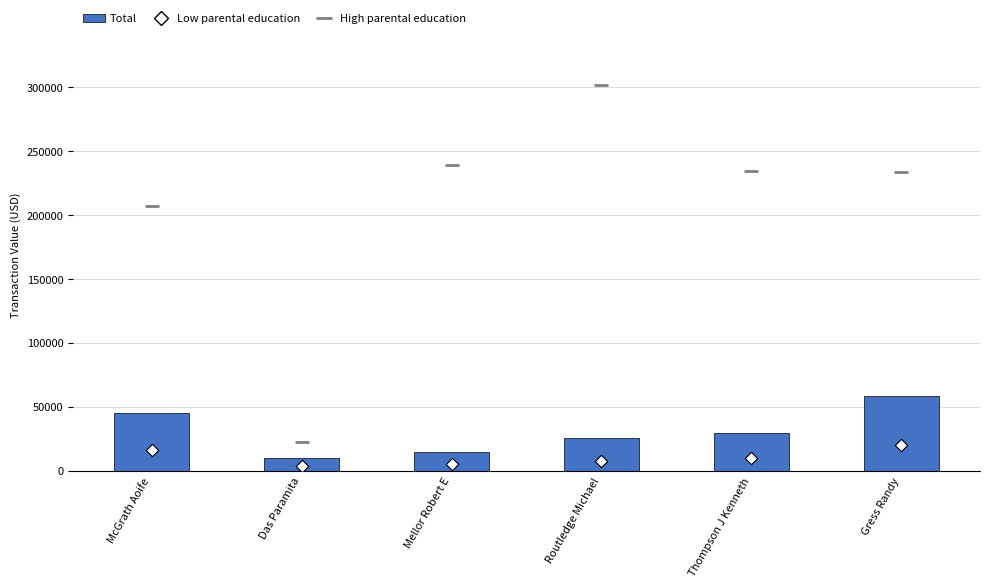

At how many categories does at least one series exceed 282899?

1